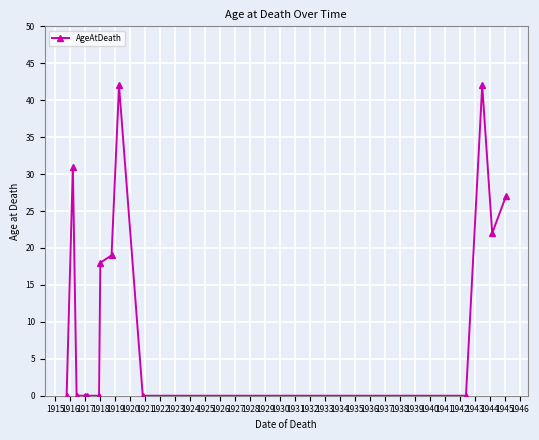

What is the maximum value shown in the chart?

42